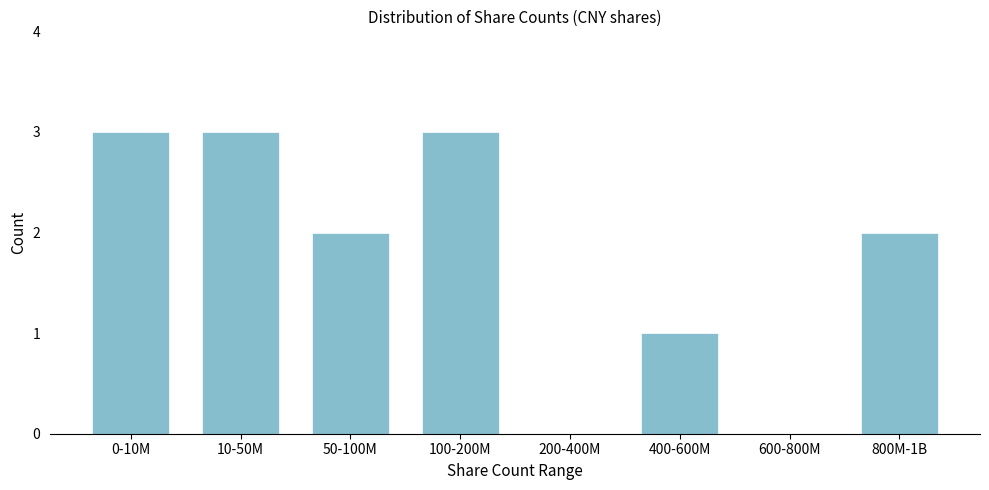

Reading right to left, list all the values displayed in this chart.

800M-1B=2	600-800M=0	400-600M=1	200-400M=0	100-200M=3	50-100M=2	10-50M=3	0-10M=3